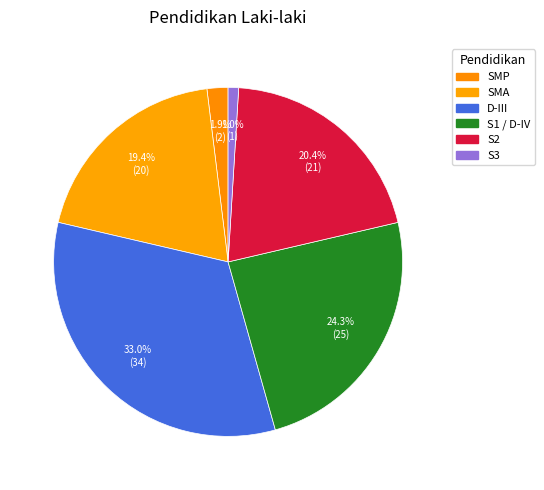

How many segments does this pie chart have?

6